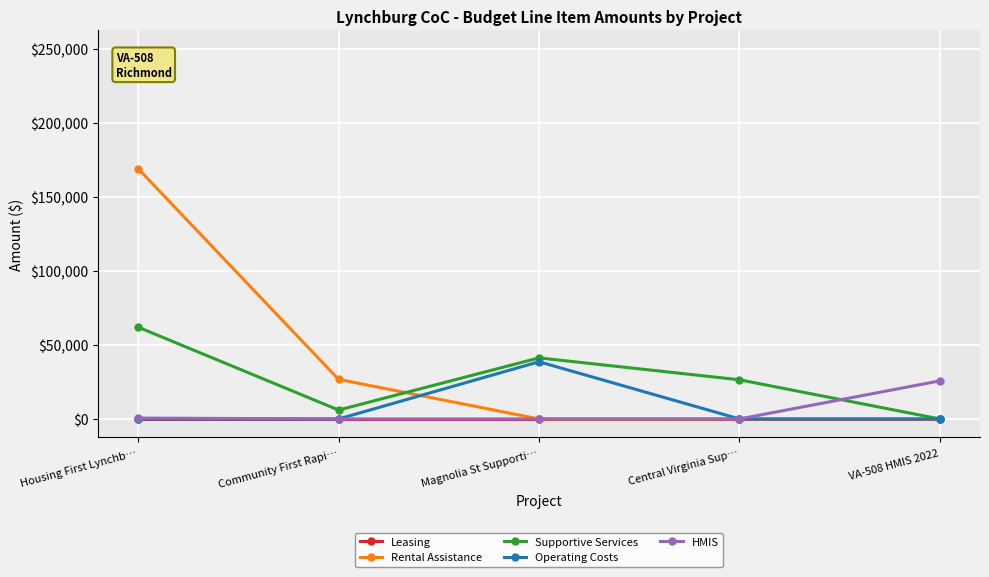

Is it true that Leasing equals 0 at Community First Rapi…?

True